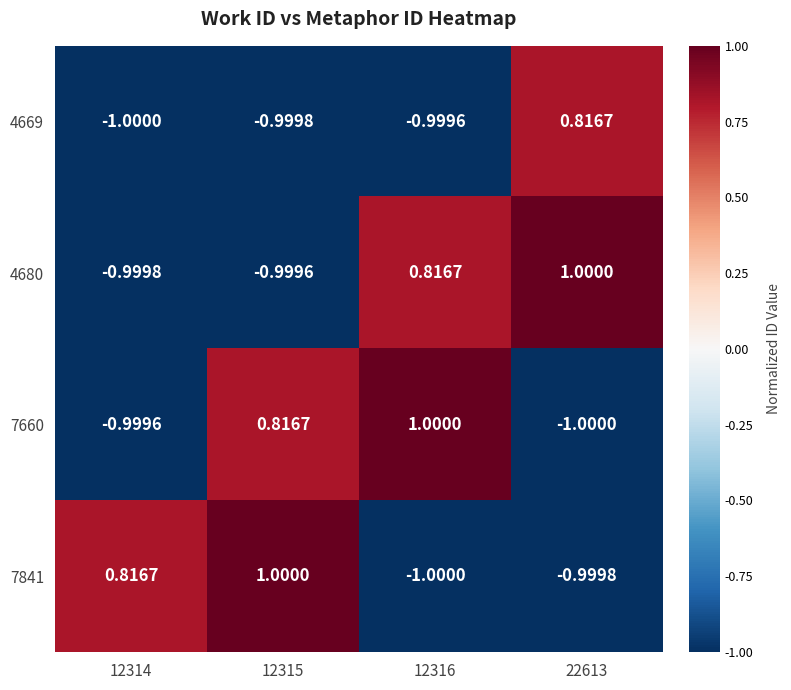

Which series changed the most between 12314 and 12316?

7660